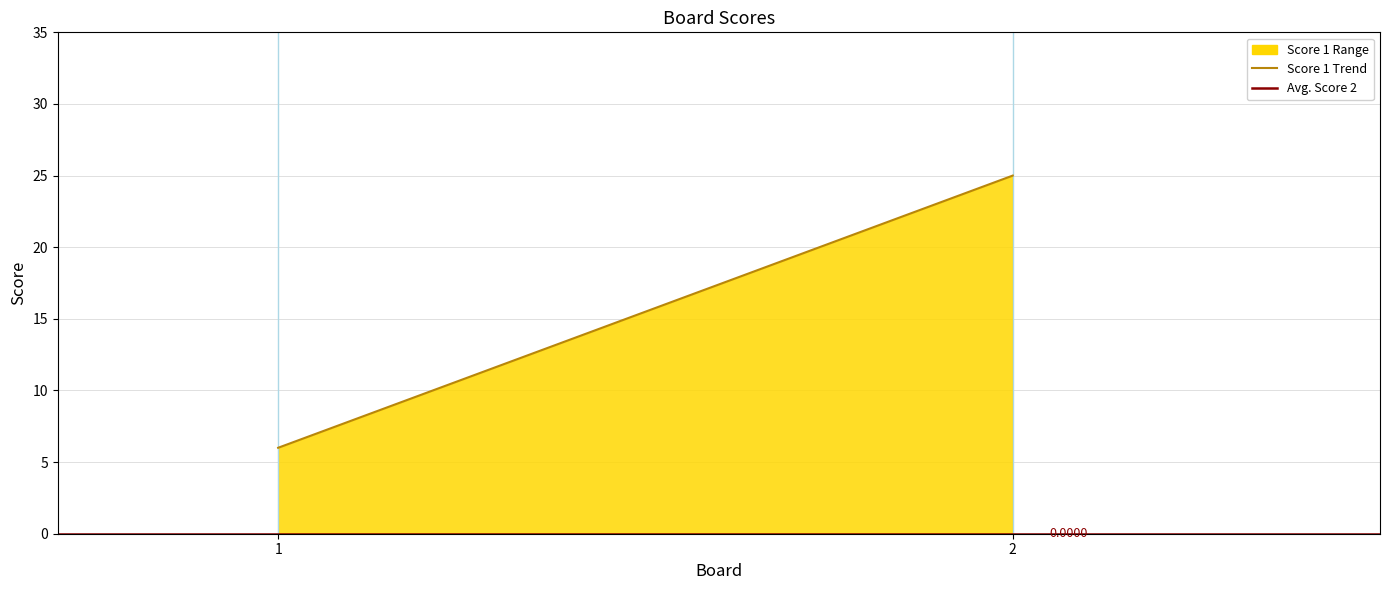

What is the sum of all values?

31